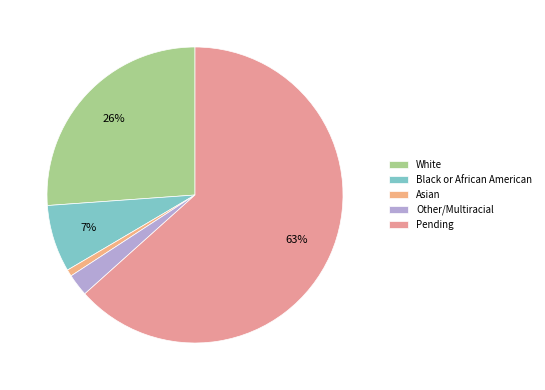

Rank the categories by value from highest to lowest.

Pending, White, Black or African American, Other/Multiracial, Asian